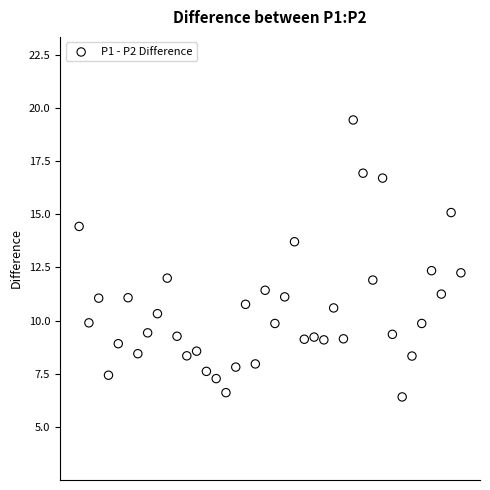

What is the range of Y values (max minus min)?

13.0